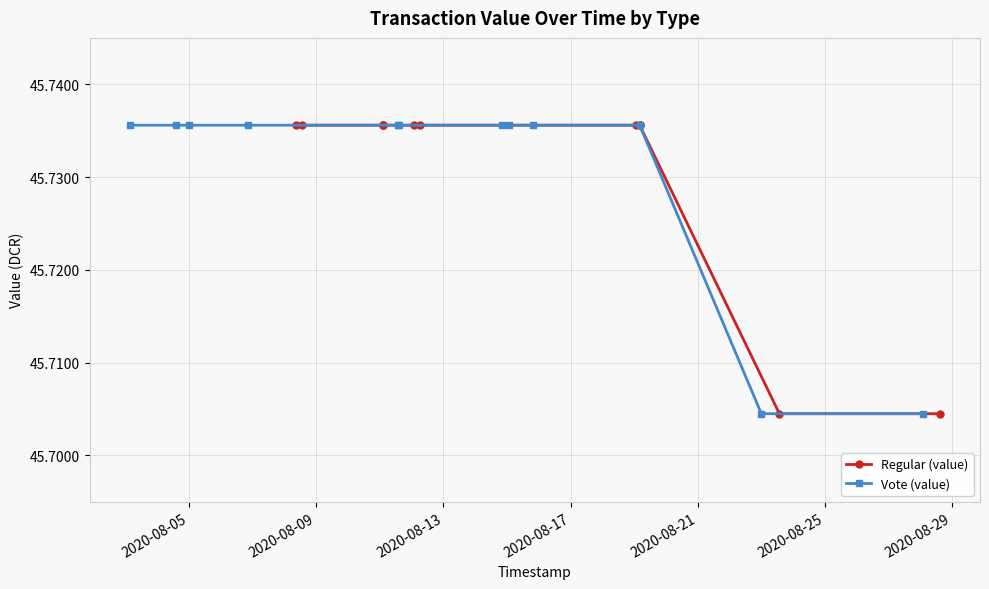

Count the Vote (value) values in the range 45 to 46.

12